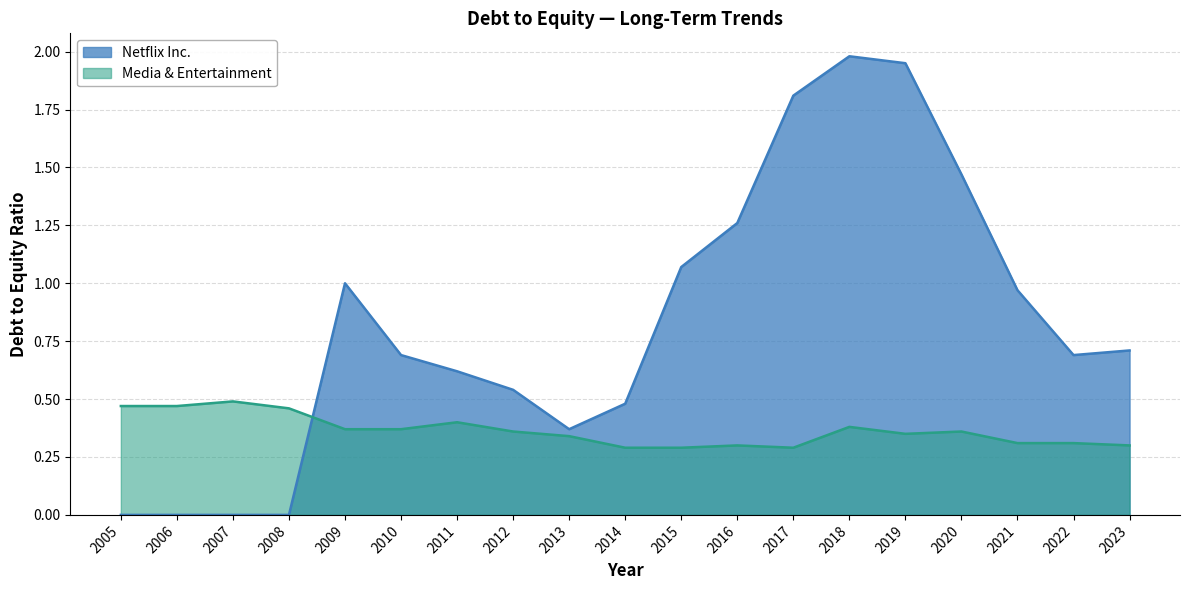

What is the difference between the Netflix Inc. values at 2008 and 2022?

0.7